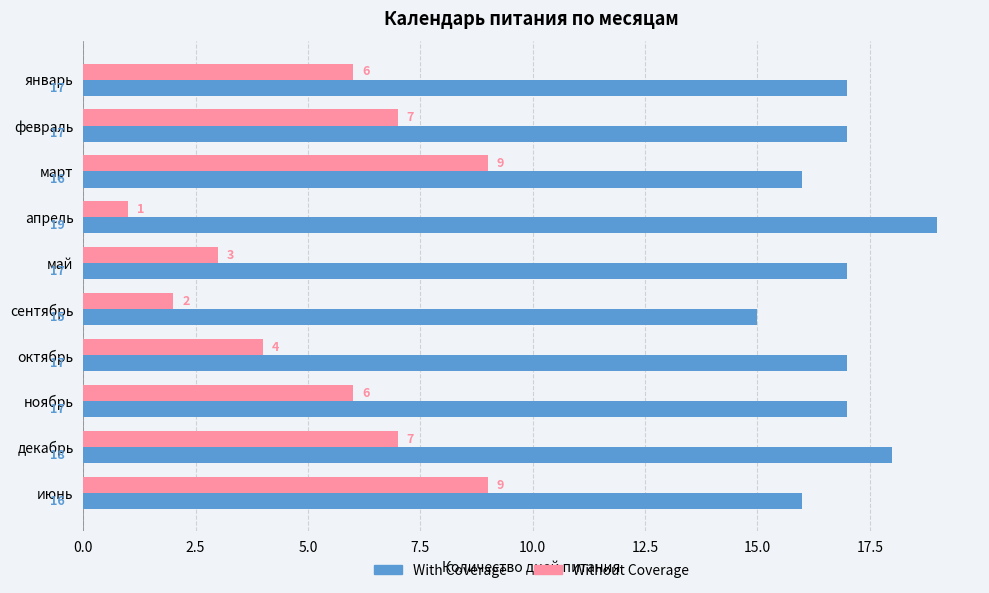

What is the sum of all Without Coverage values?

54